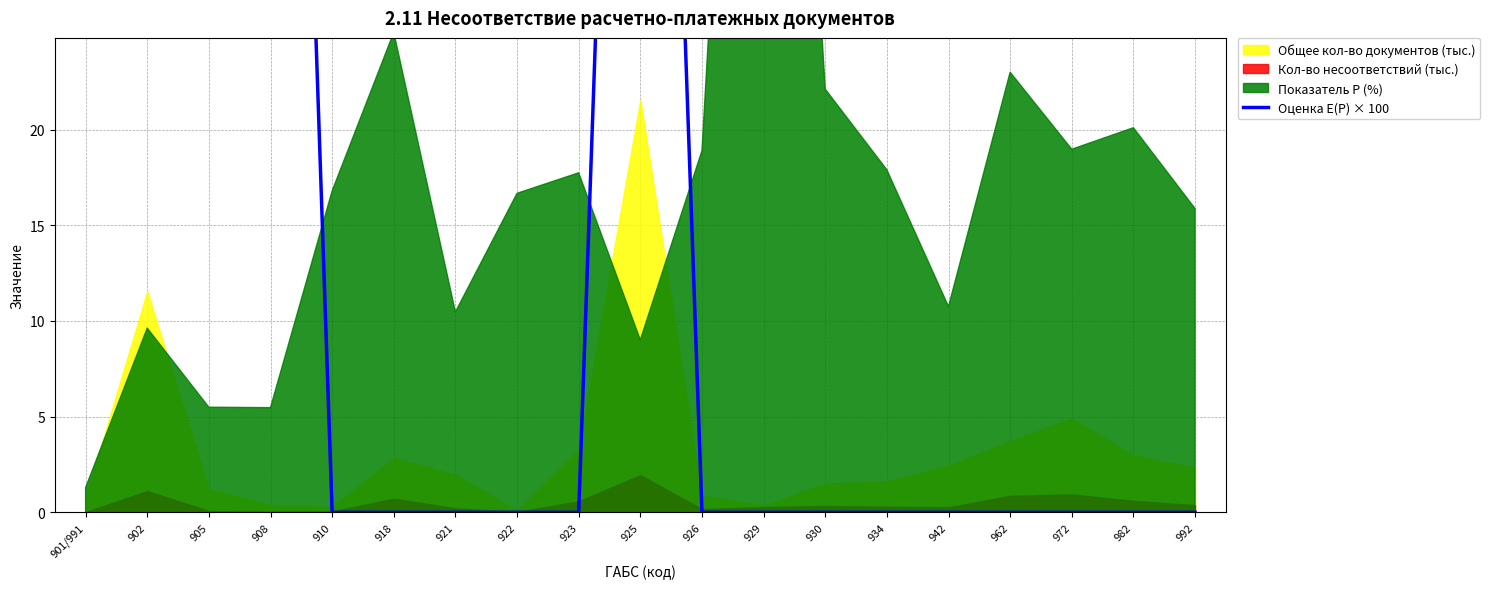

What is the maximum value shown in the chart?

98.7